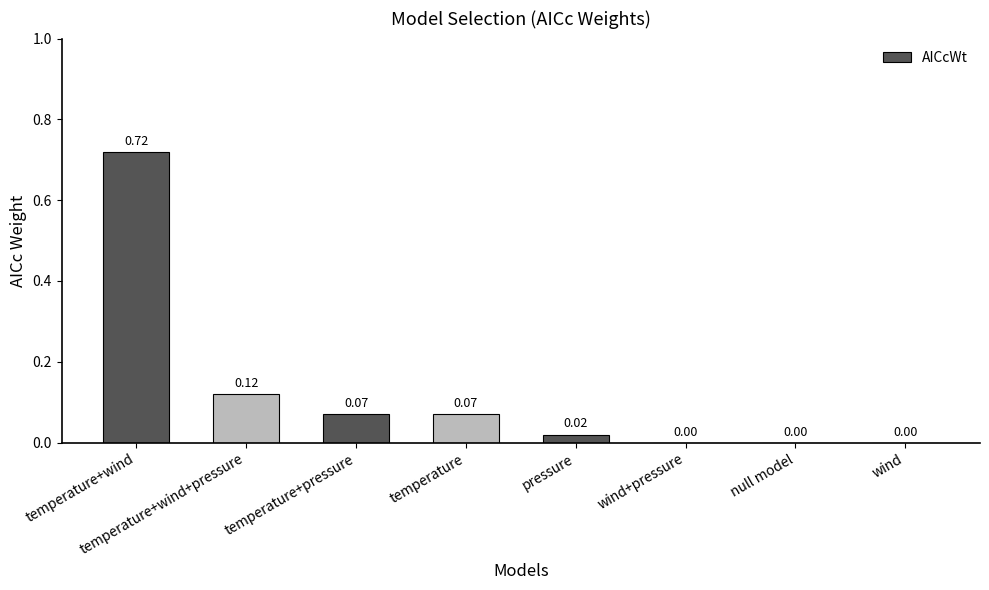

What is the sum of all values?

1.0